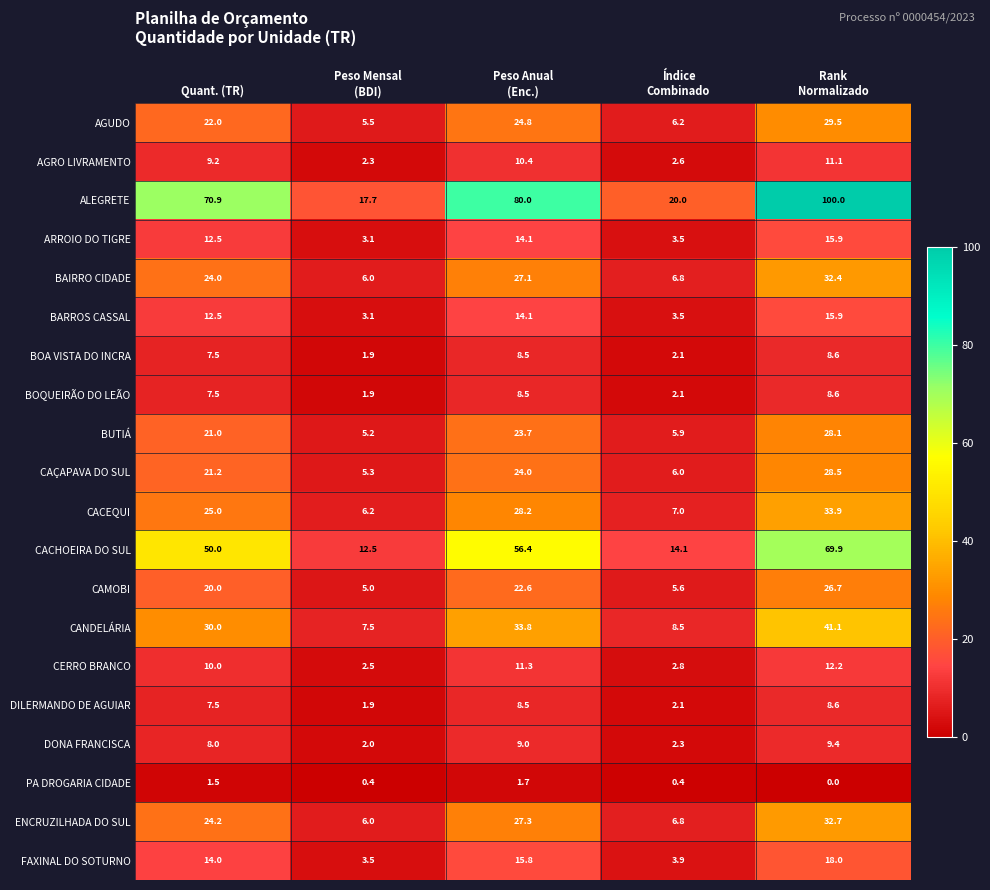

What is the greatest value displayed?

100.0